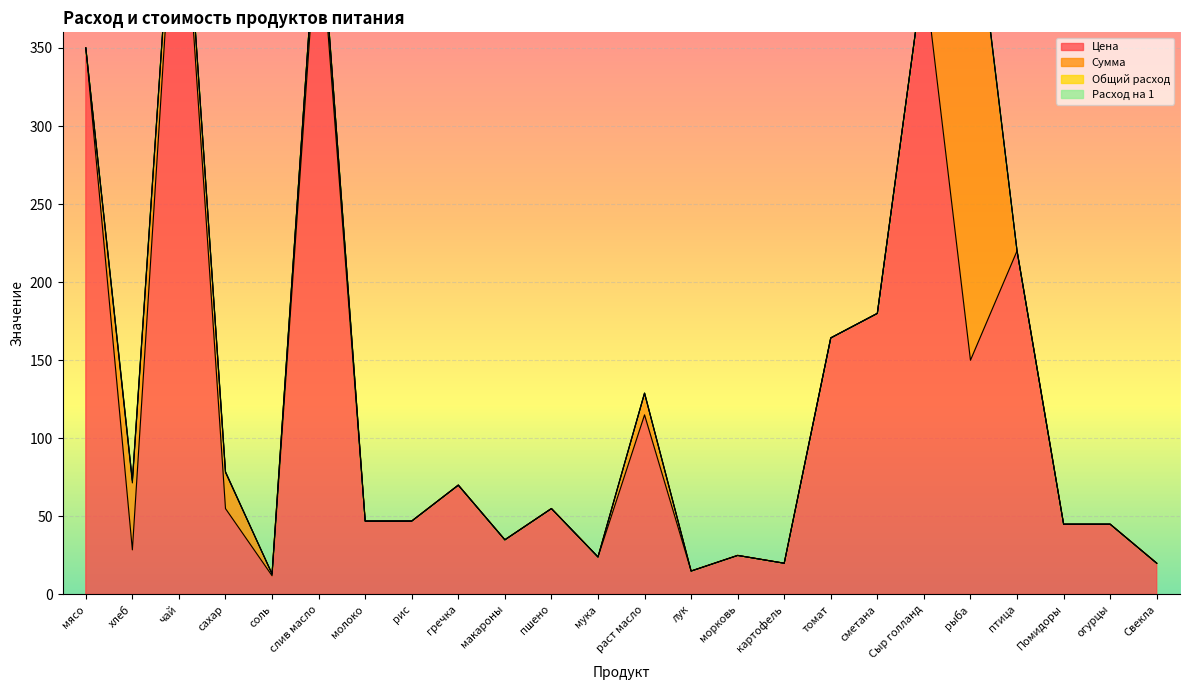

Reading left to right, extract all data points from this chart.

Цена: 350.0	28.6	500.0	55.0	12.0	438.9	47.0	47.0	70.0	35.0	55.0	24.0	115.0	15.0	25.0	20.0	164.3	180.0	400.0	150.0	220.0	45.0	45.0	20.0
Сумма: 0.0	42.9	15.0	23.1	1.1	13.2	0.0	0.0	0.0	0.0	0.0	0.0	13.8	0.0	0.0	0.0	0.0	0.0	0.0	315.0	0.0	0.0	0.0	0.0
Общий расход: 0.0	1.5	0.0	0.4	0.1	0.0	0.0	0.0	0.0	0.0	0.0	0.0	0.1	0.0	0.0	0.0	0.0	0.0	0.0	2.1	0.0	0.0	0.0	0.0
Расход на 1: 0.0	0.1	0.0	0.0	0.0	0.0	0.0	0.0	0.0	0.0	0.0	0.0	0.0	0.0	0.0	0.0	0.0	0.0	0.0	0.1	0.0	0.0	0.0	0.0